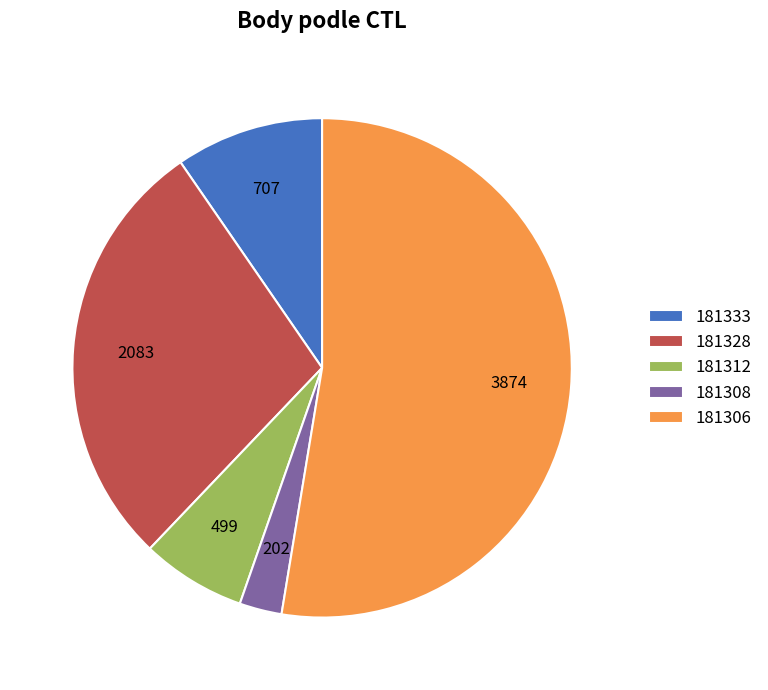

Do 181312 and 181308 together represent more than half of the pie?

No